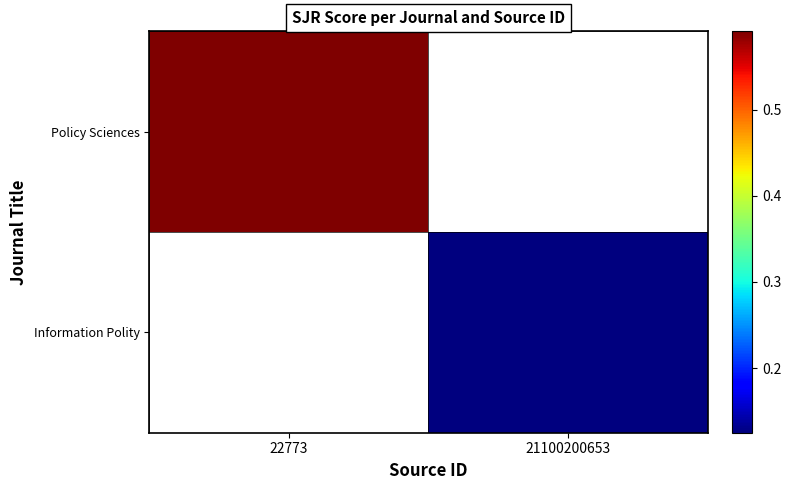

Which series has the widest spread of values?

Policy Sciences